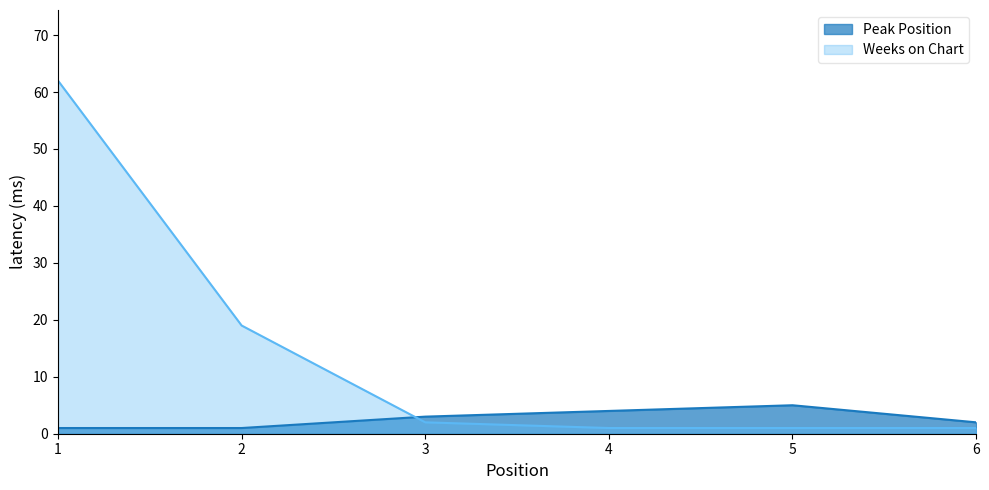

Which label corresponds to the largest value in the chart?

1